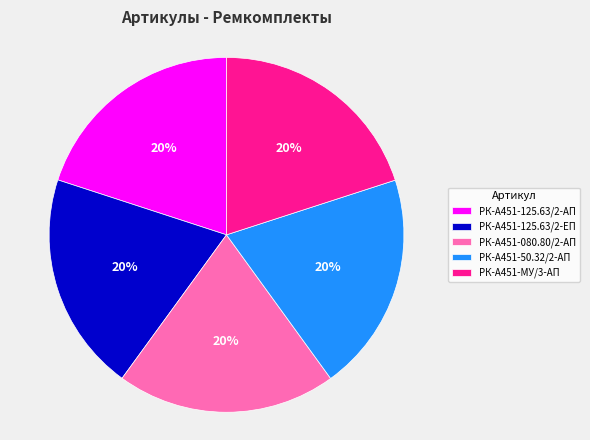

True or false: РК-А451-080.80/2-АП accounts for 5% of the total.

False